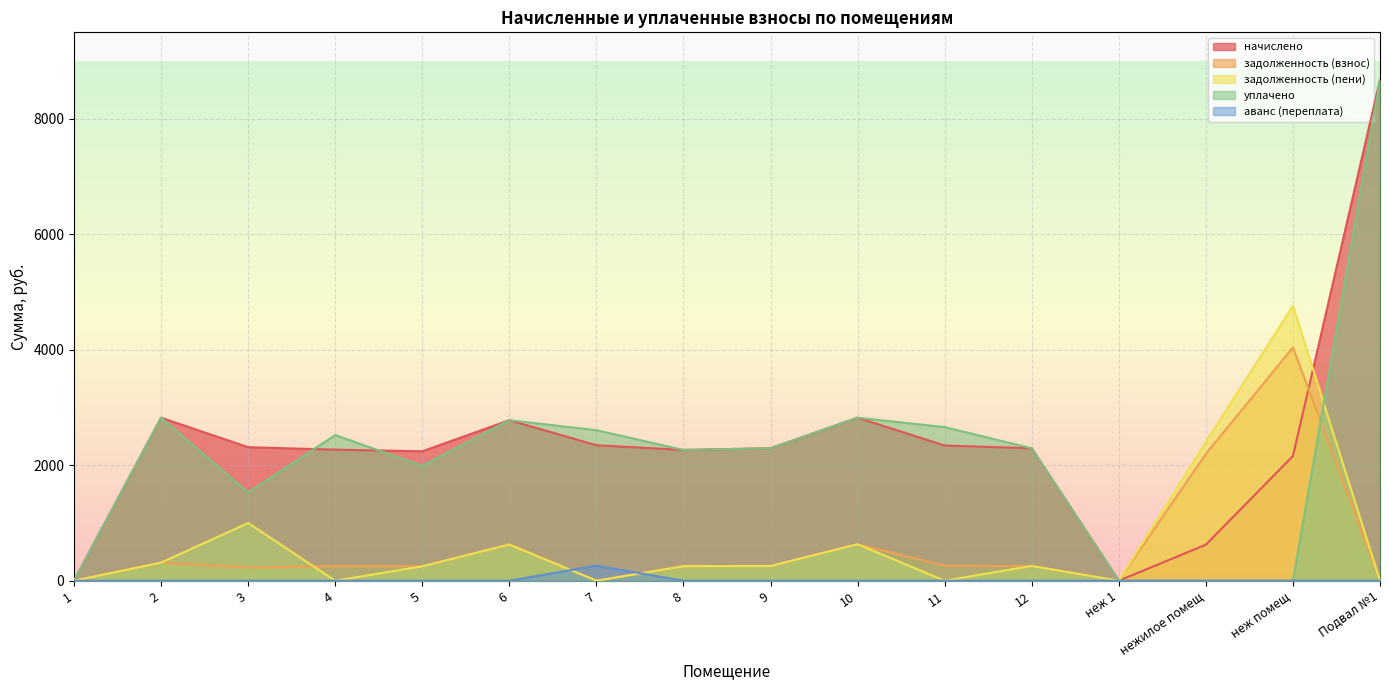

What is the spread (max minus min) of values at неж помещ?

4761.7